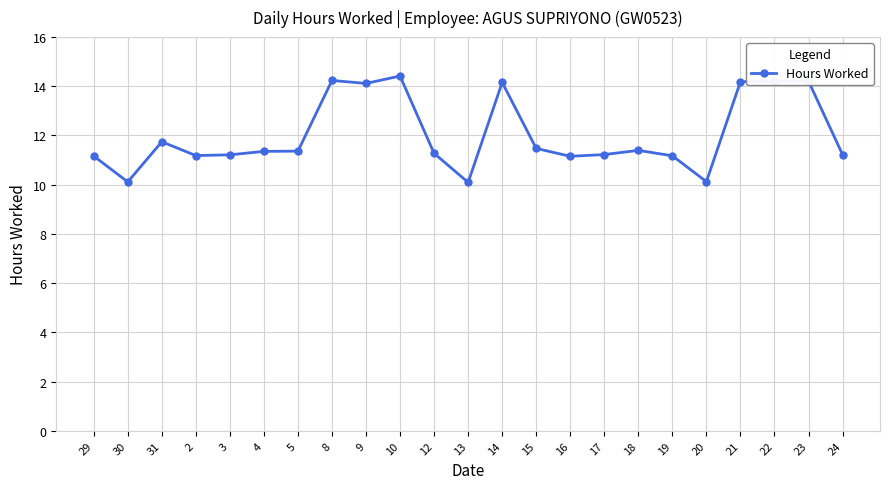

What is the approximate value at 29?

11.2